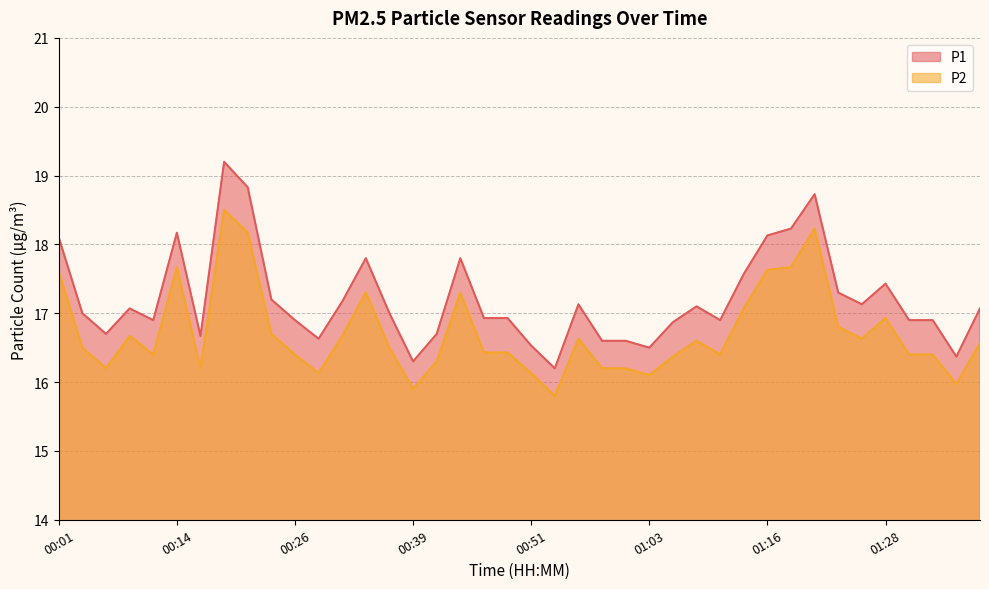

At 00:26, list the series in order from smallest to largest.

P2, P1